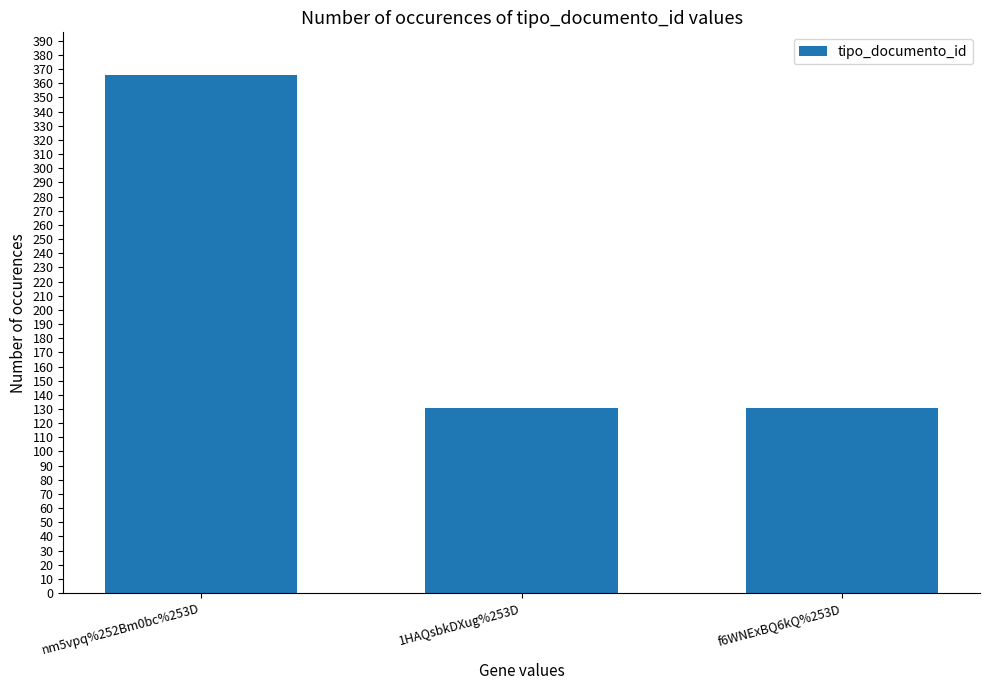

True or false: the data shows 131 at 1HAQsbkDXug%253D.

True